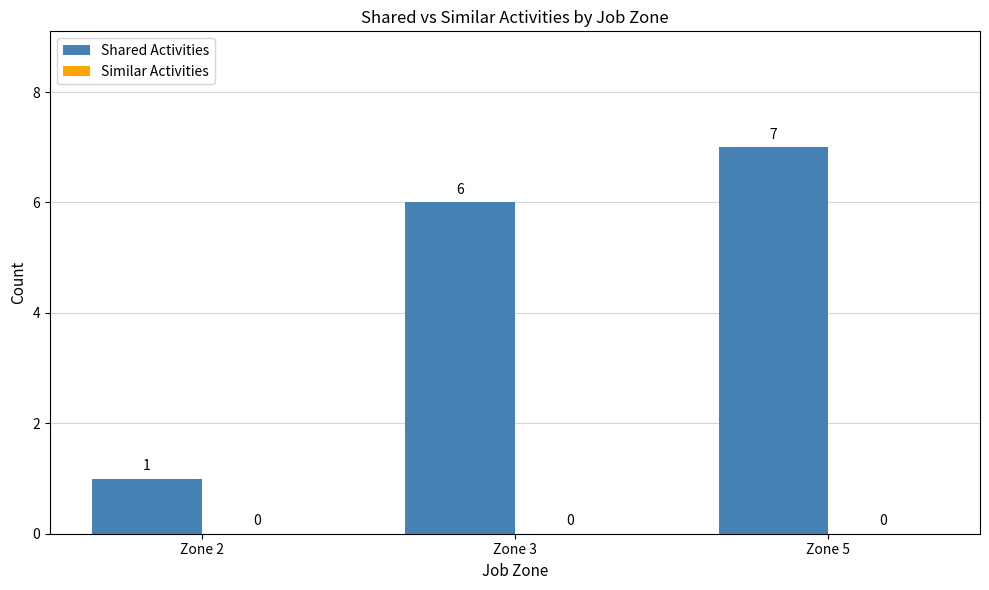

What is the value of the 2nd bar from the left?

6